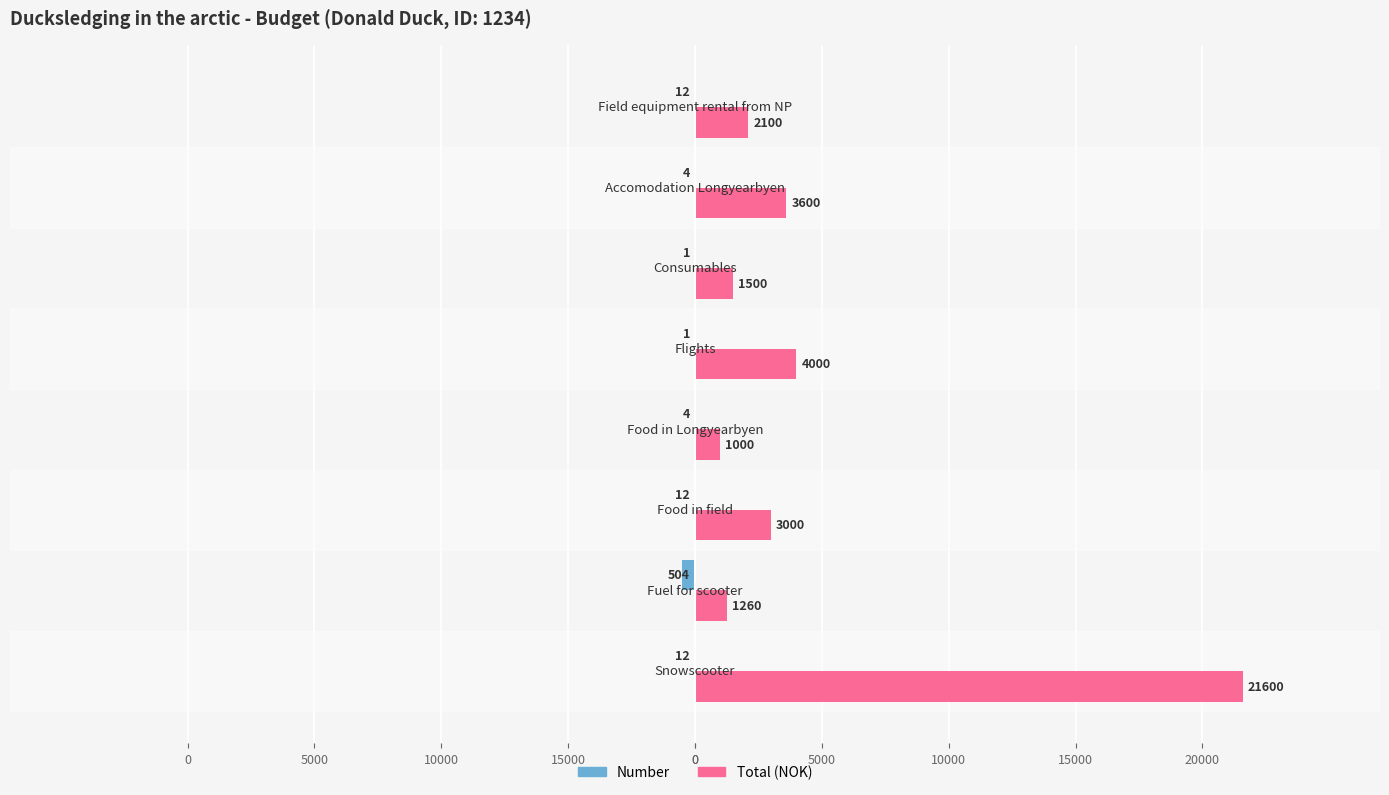

What is the average value of the Total (NOK) series?

4758